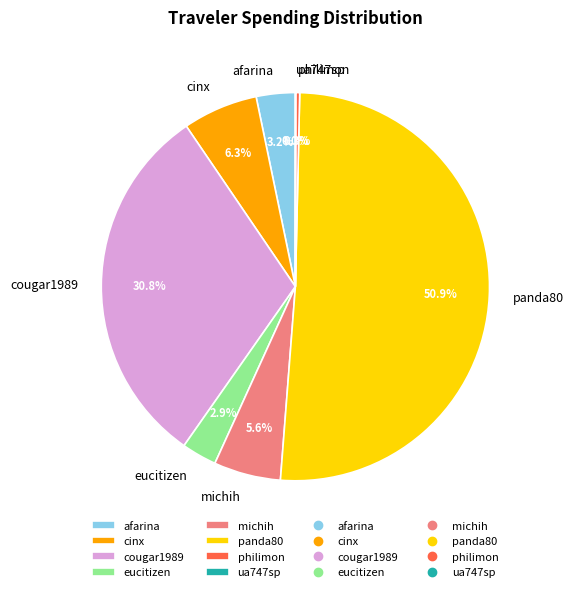

Which category has the biggest portion of the pie?

panda80